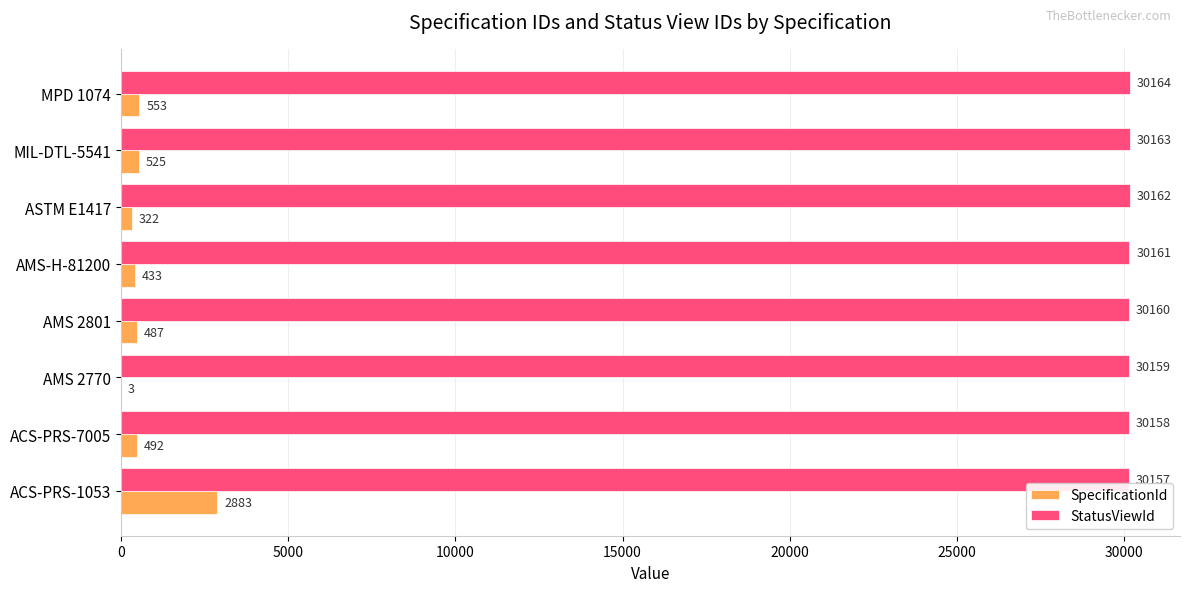

What is the approximate value of StatusViewId at MPD 1074?

30164